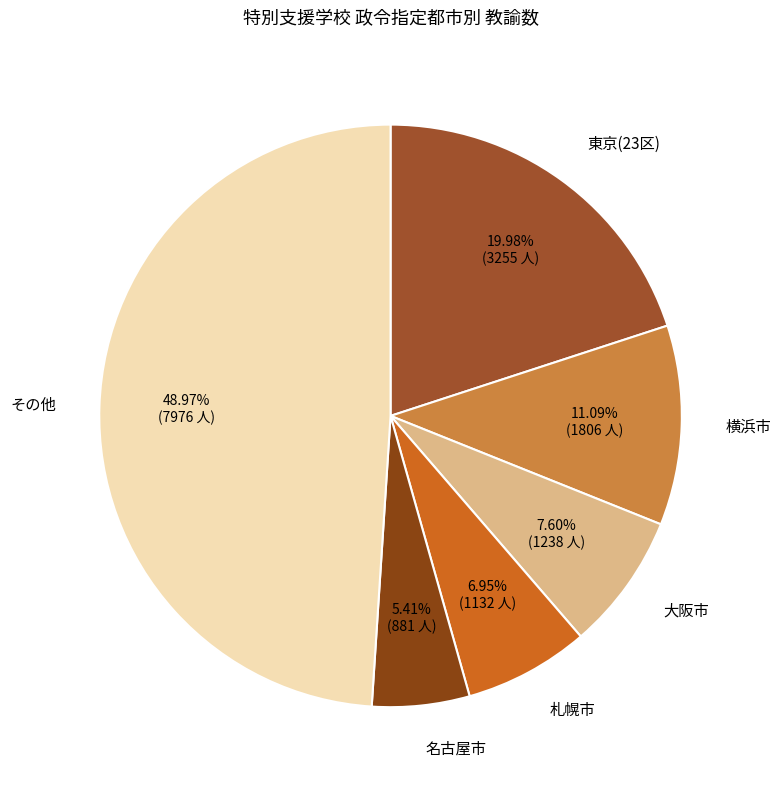

Does 札幌市 account for over 50% of the chart?

No